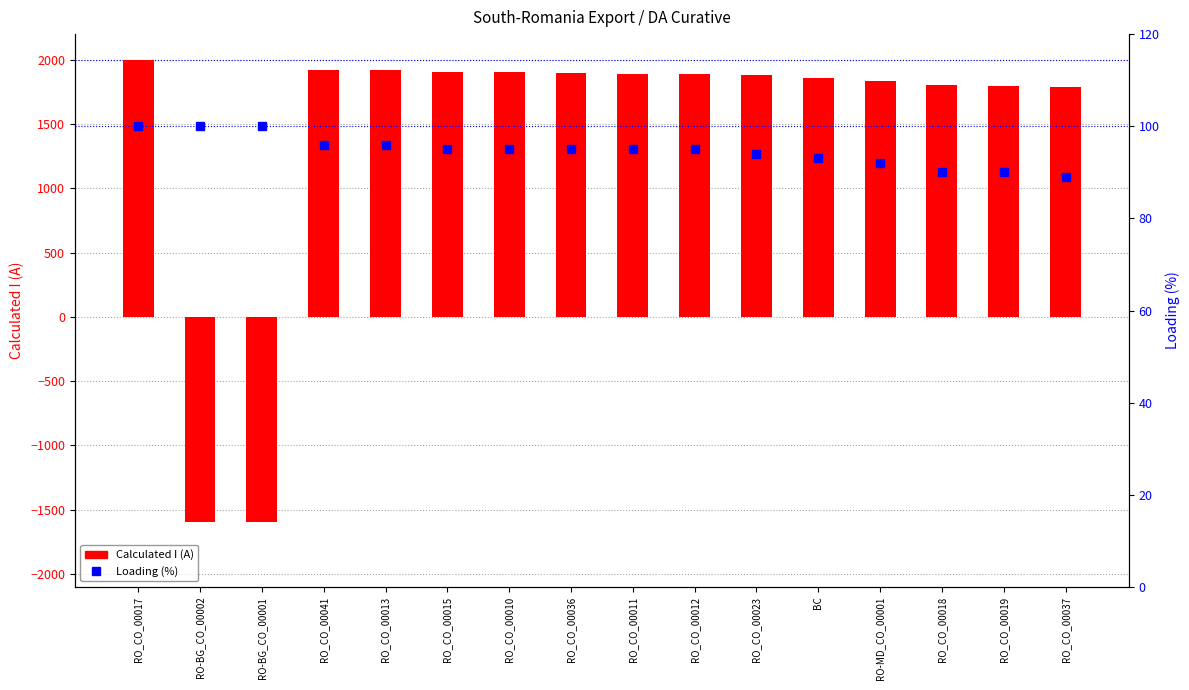

What is the total value across all series at RO_CO_00036?

1994